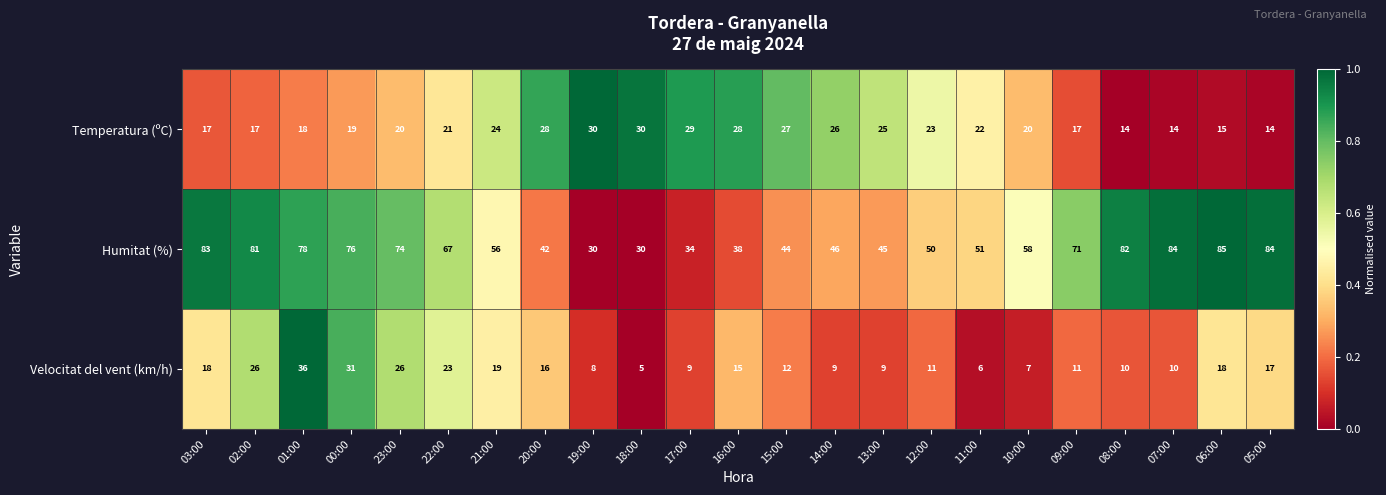

At which category is the sum across all series the highest?

01:00